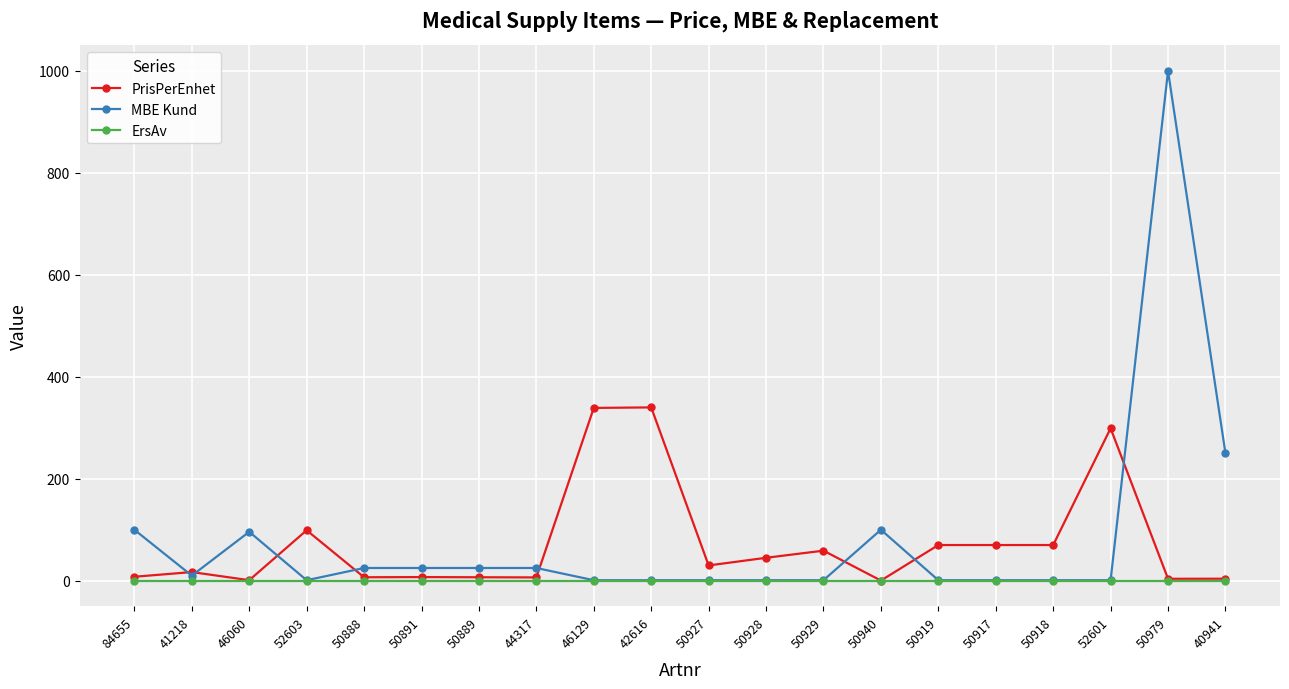

At which category does MBE Kund reach its first local peak?

46060